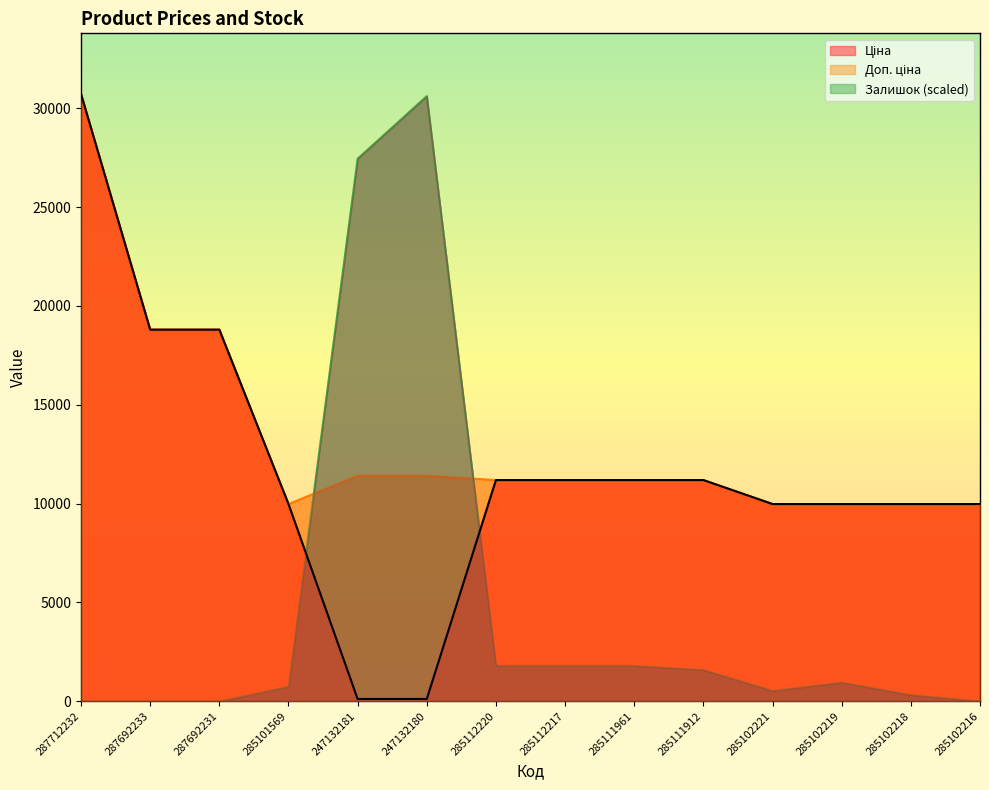

Read the Доп. ціна value at 247132181.

11410.0